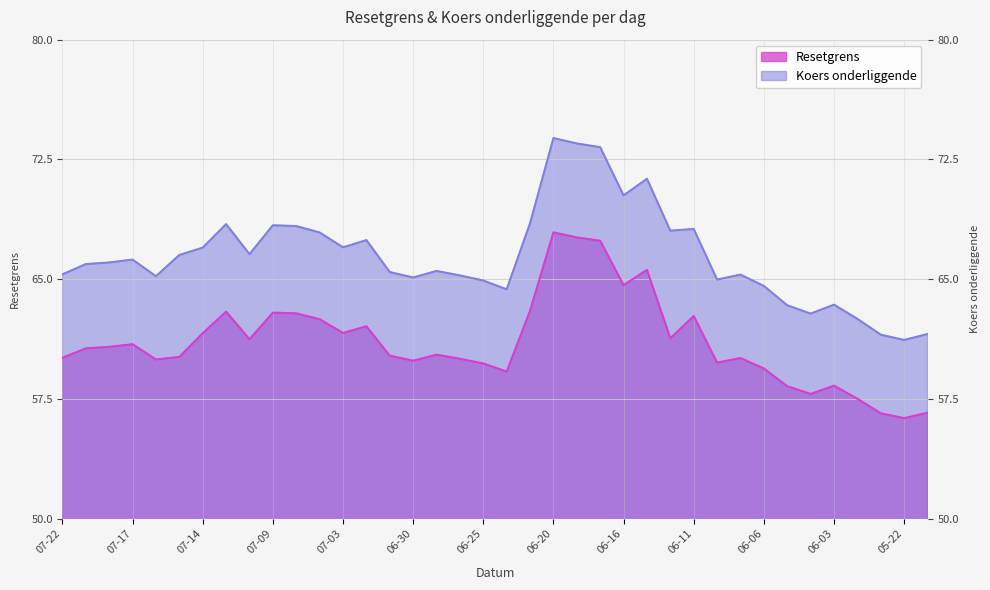

What is the smallest value displayed?

56.3